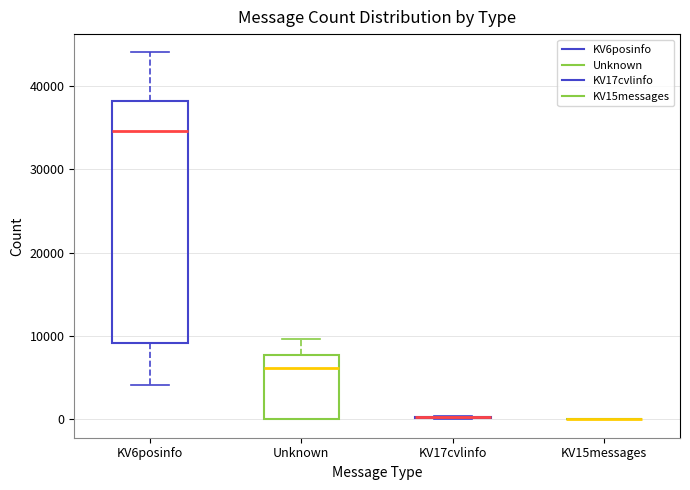

Comparing the boxes themselves (not the whiskers), which one is the tallest?

KV6posinfo